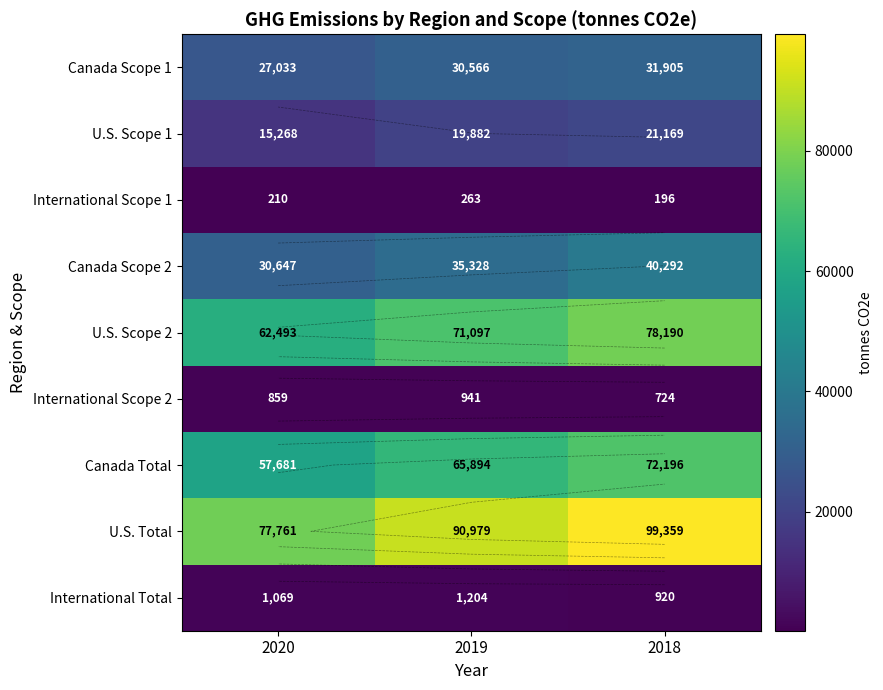

Which category has the highest value across all series?

2018